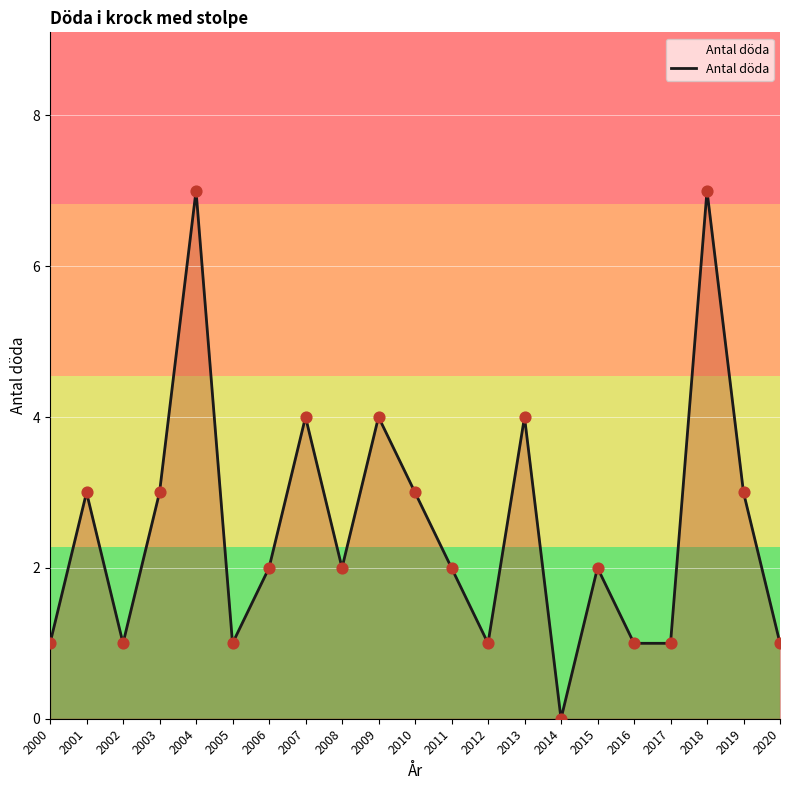

What is the change in value from 2008 to 2018?

+5